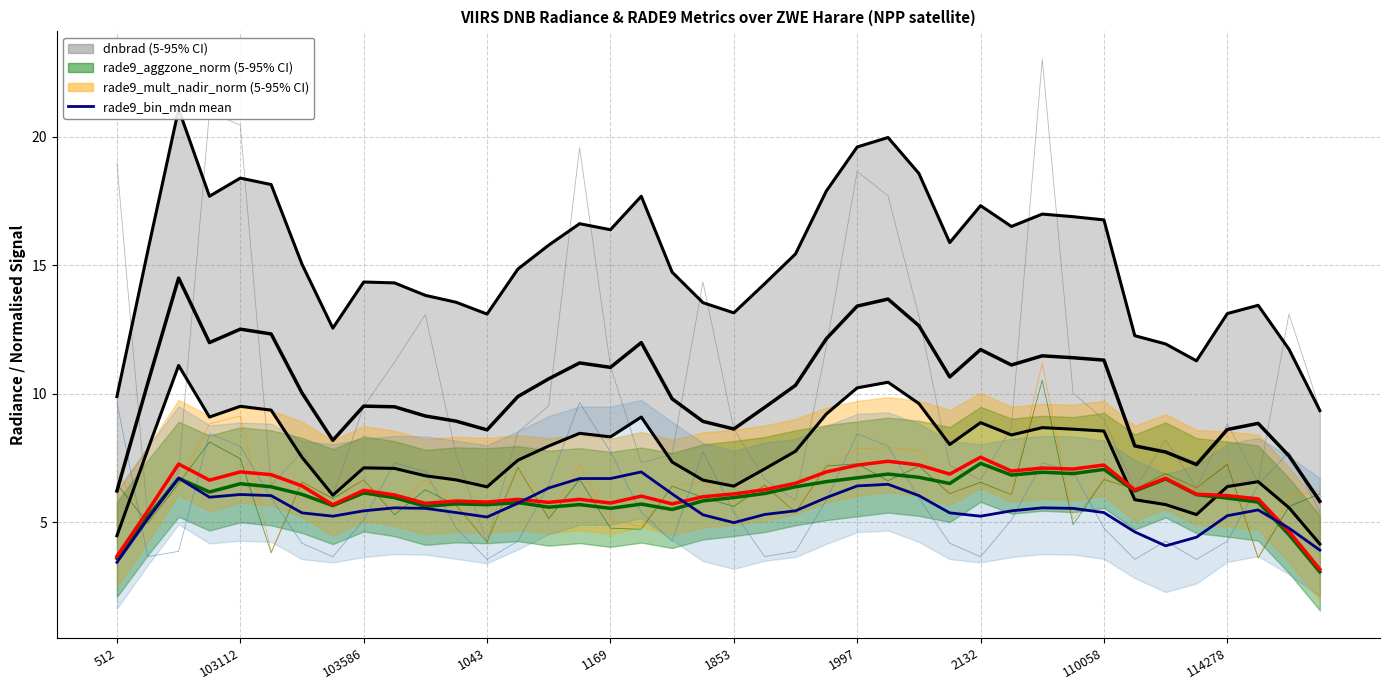

What is the label of the 15th point from the right?

25